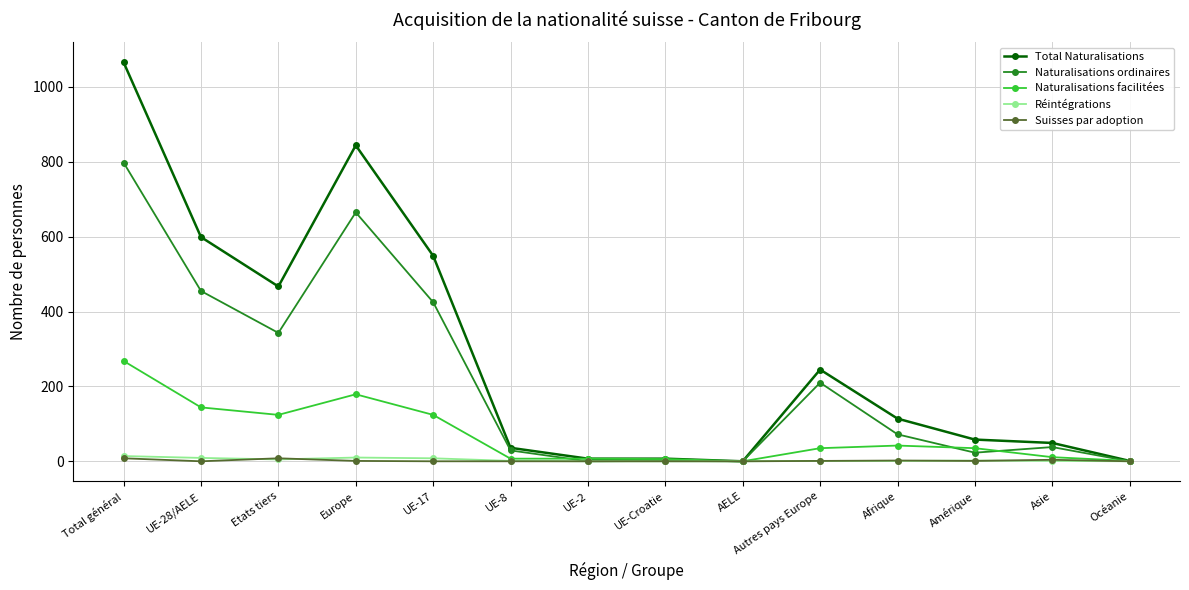

Is it true that Naturalisations facilitées equals 206 at UE-28/AELE?

False